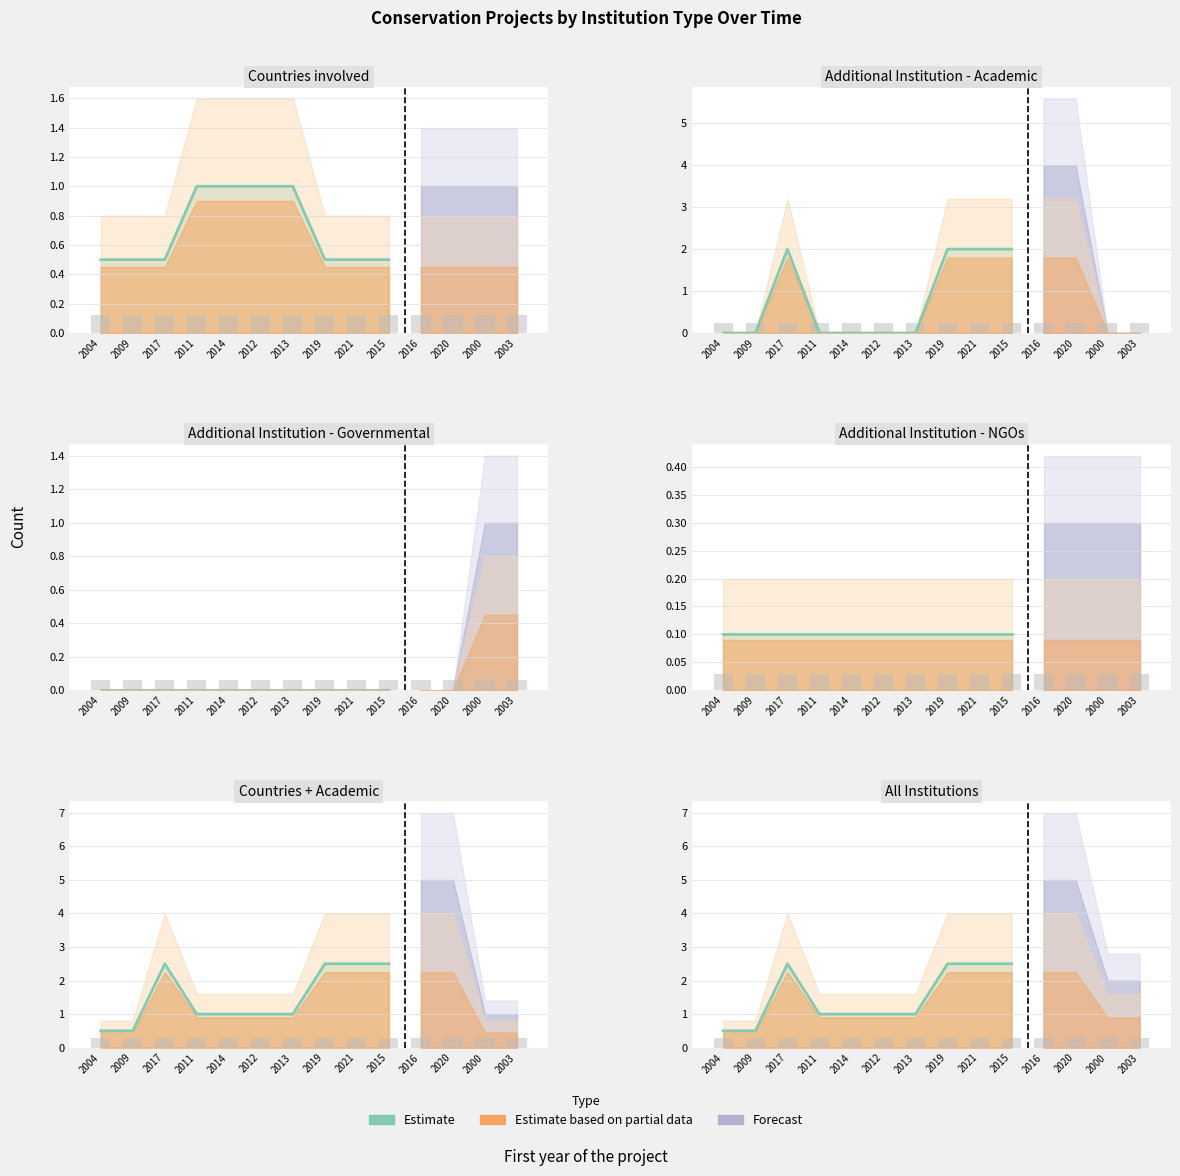

Does the chart contain any negative values?

No